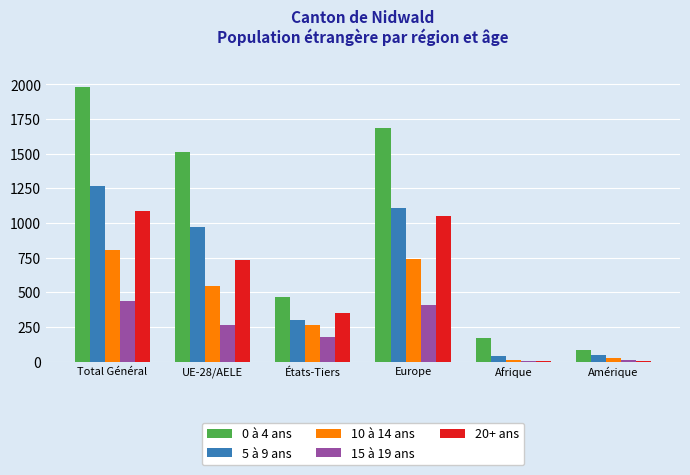

Which series has the largest total across all categories?

0 à 4 ans